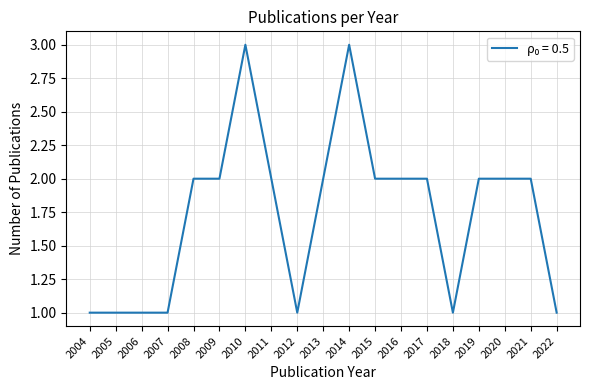

What is the difference between the maximum and second lowest values?

2